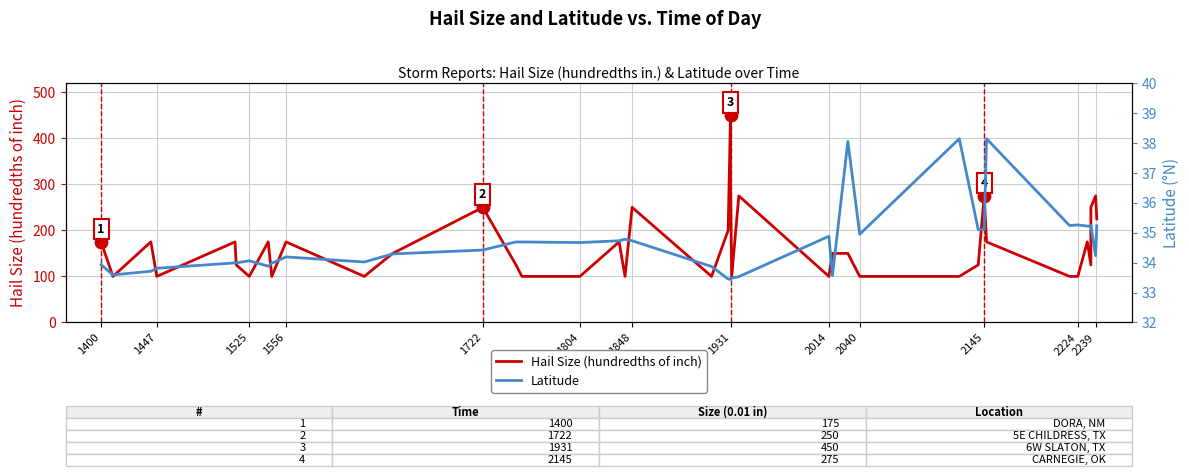

Count the number of categories in the chart.

40